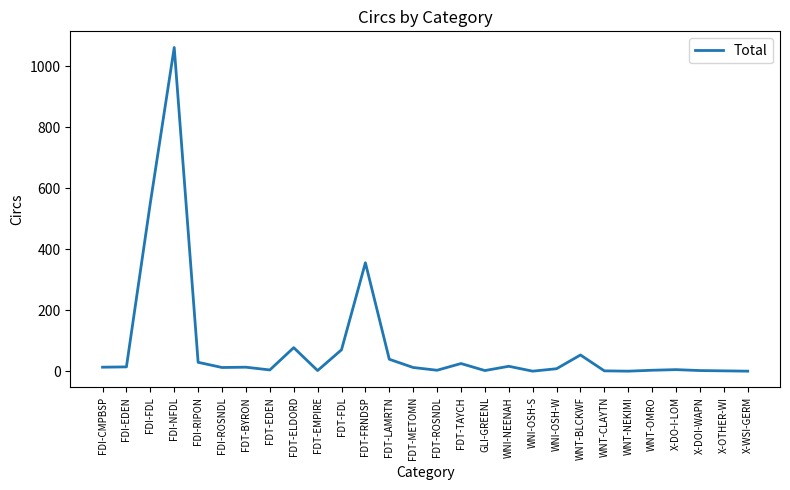

True or false: the data shows 585 at FDT-FRNDSP.

False